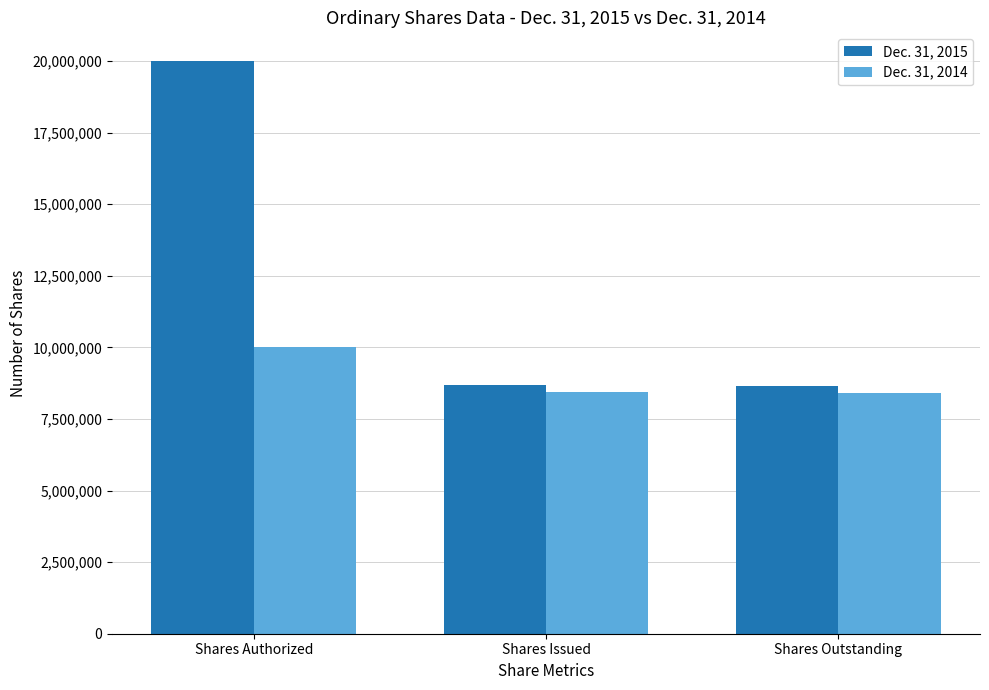

What is the difference between the maximum and minimum values in the Dec. 31, 2014 series?

1586395